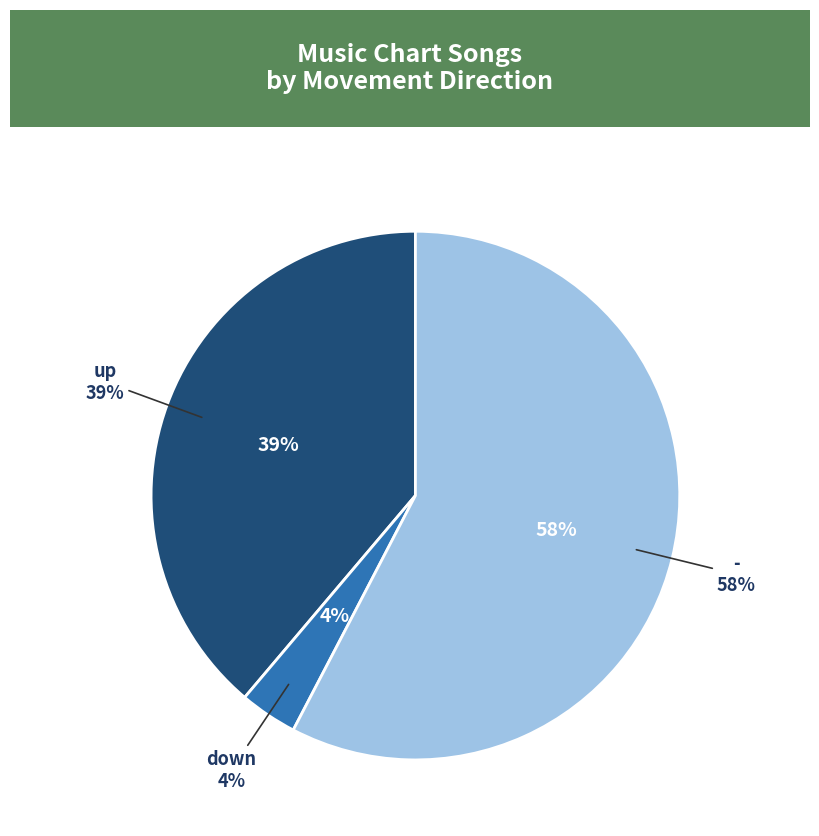

Count the number of slices in the pie.

3